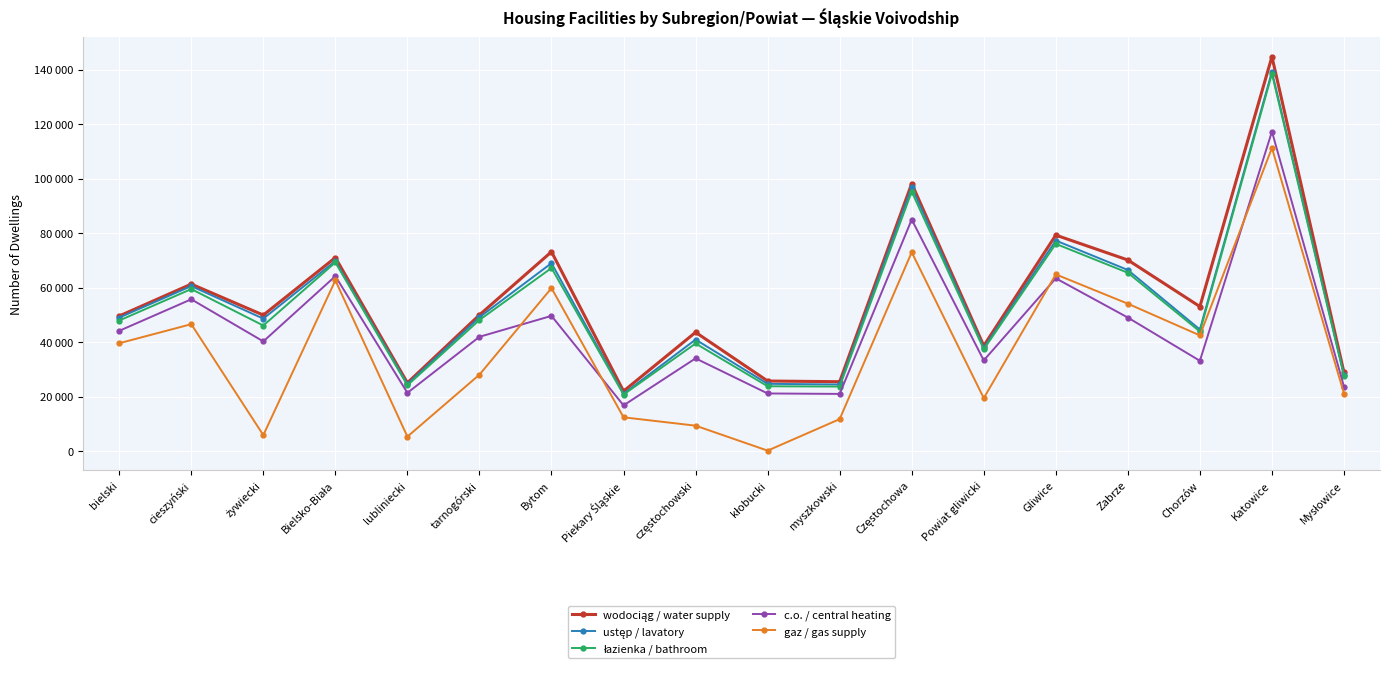

At which category is the sum across all series the highest?

Katowice